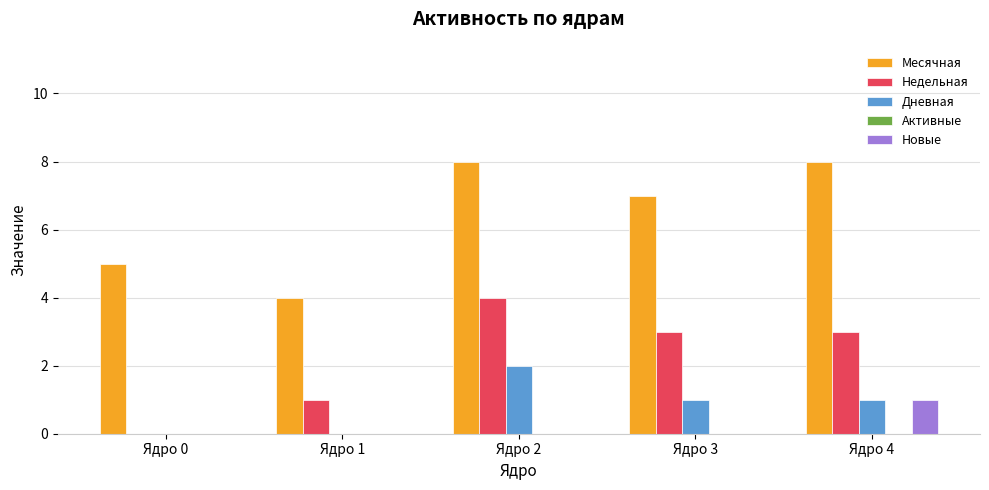

What is the sum of all Недельная values?

11